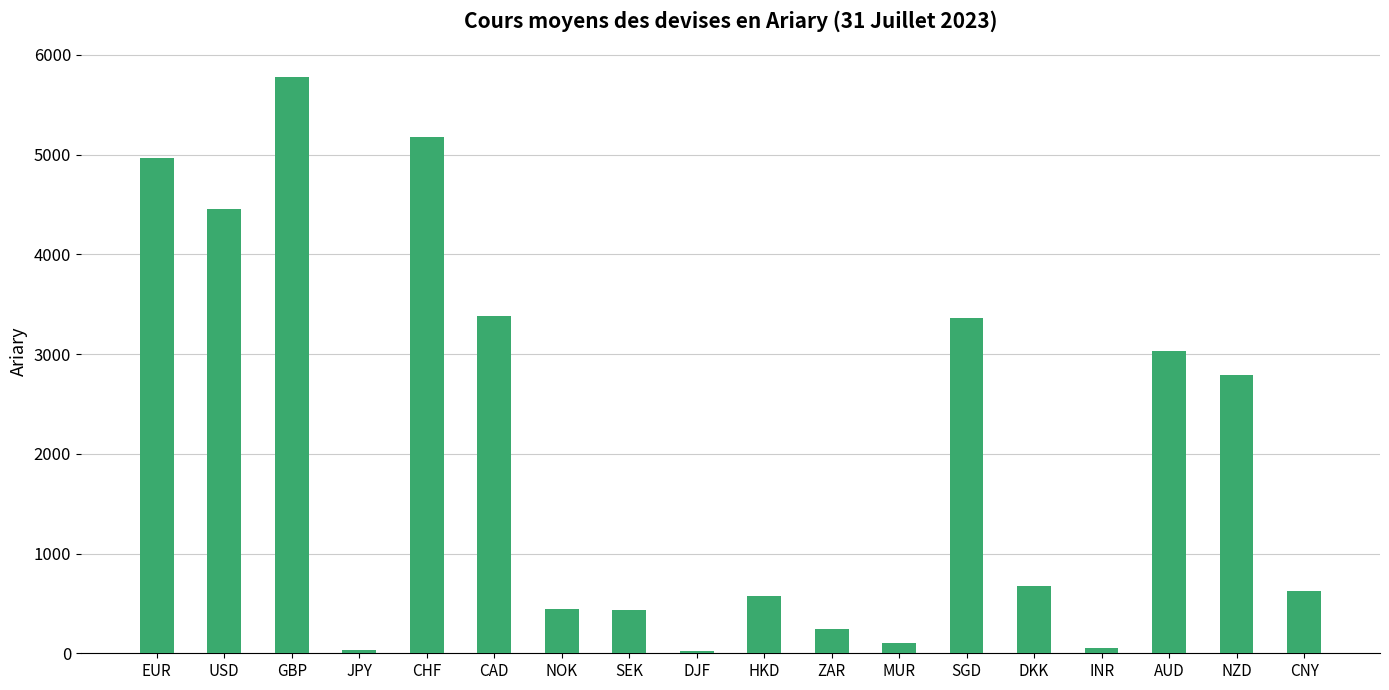

Where is the data nearest to the value 2901?

NZD